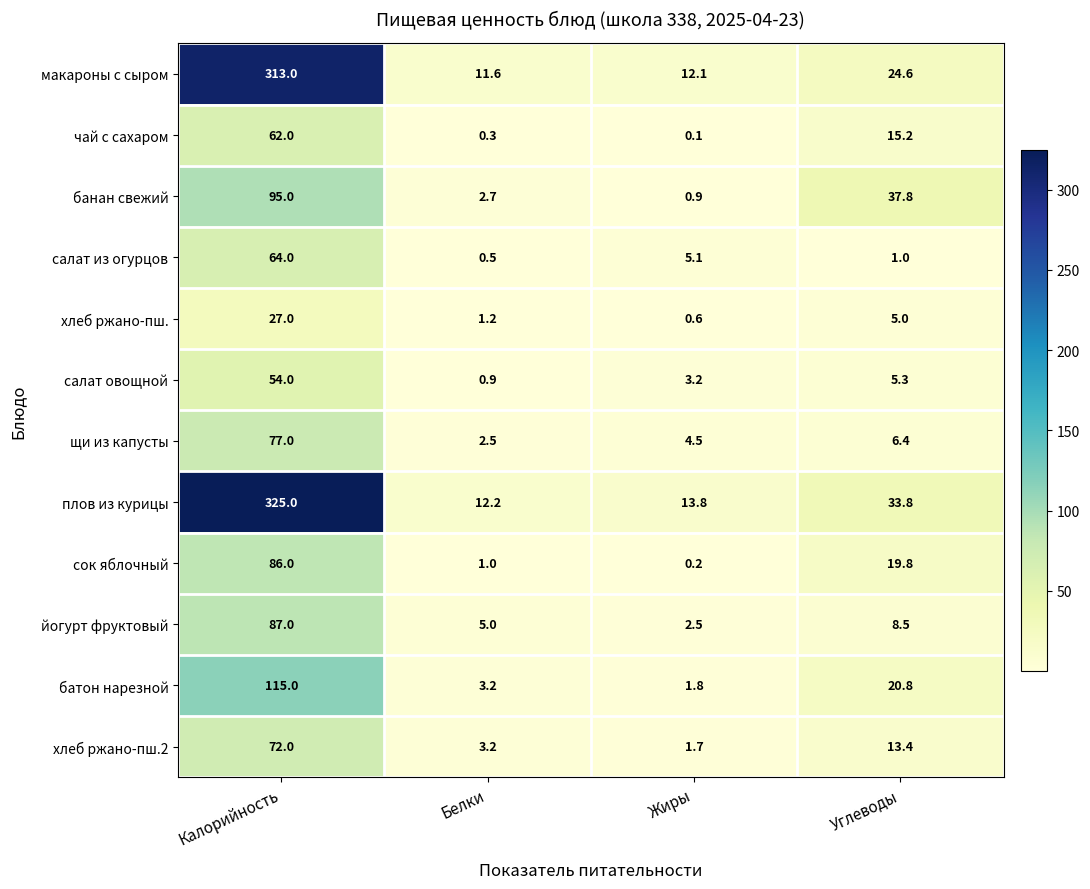

Which series has the largest range (max minus min)?

плов из курицы